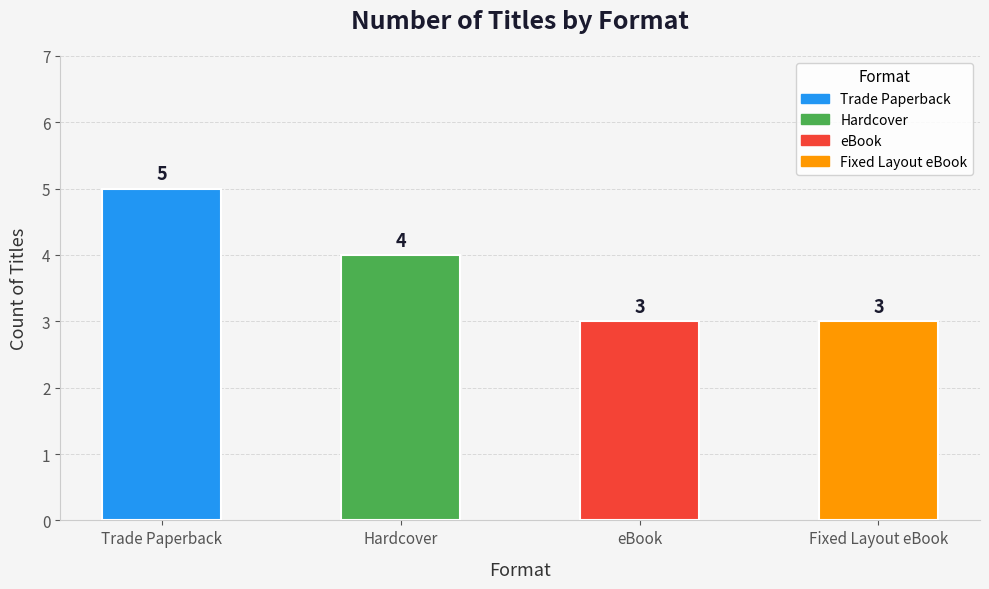

What is the approximate value at Hardcover?

4